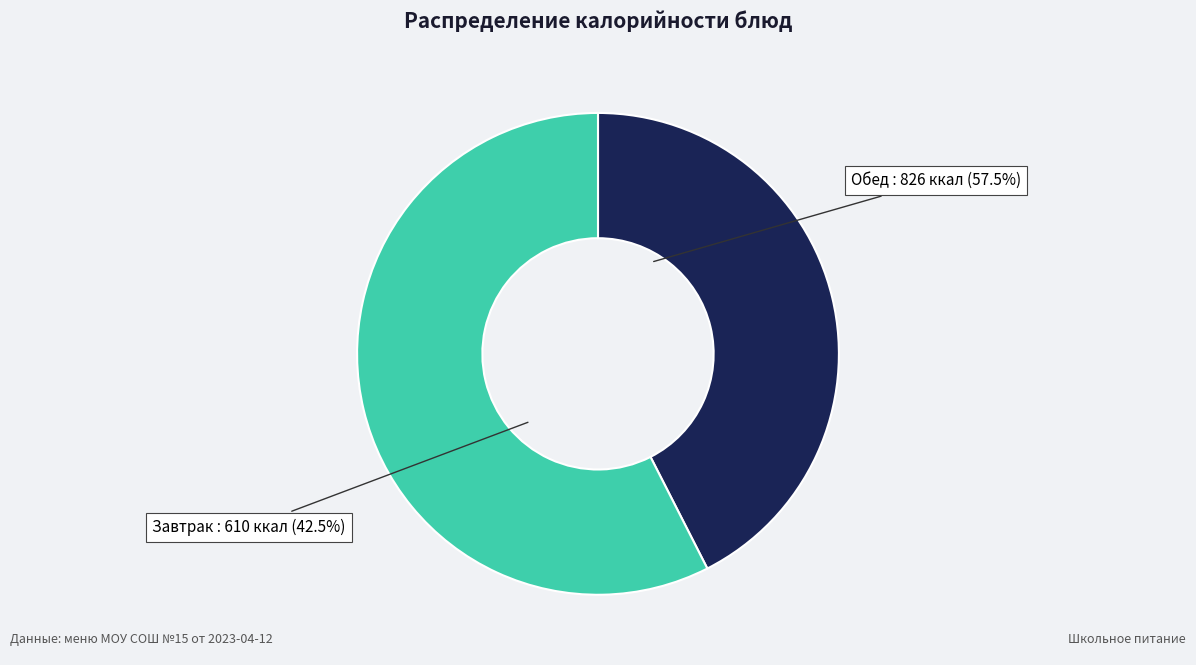

The Чай с сахаром slice represents 1% of the pie. True or false?

False